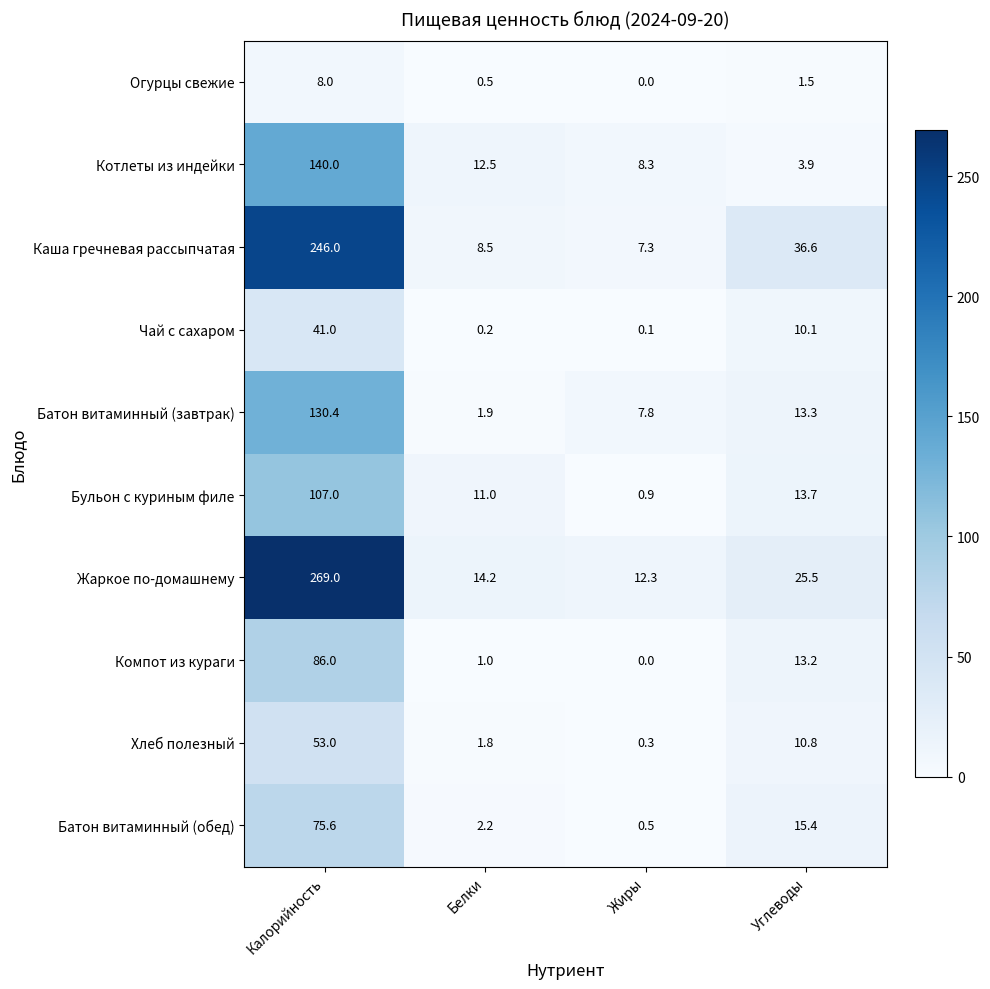

Which series has the widest spread of values?

Жаркое по-домашнему